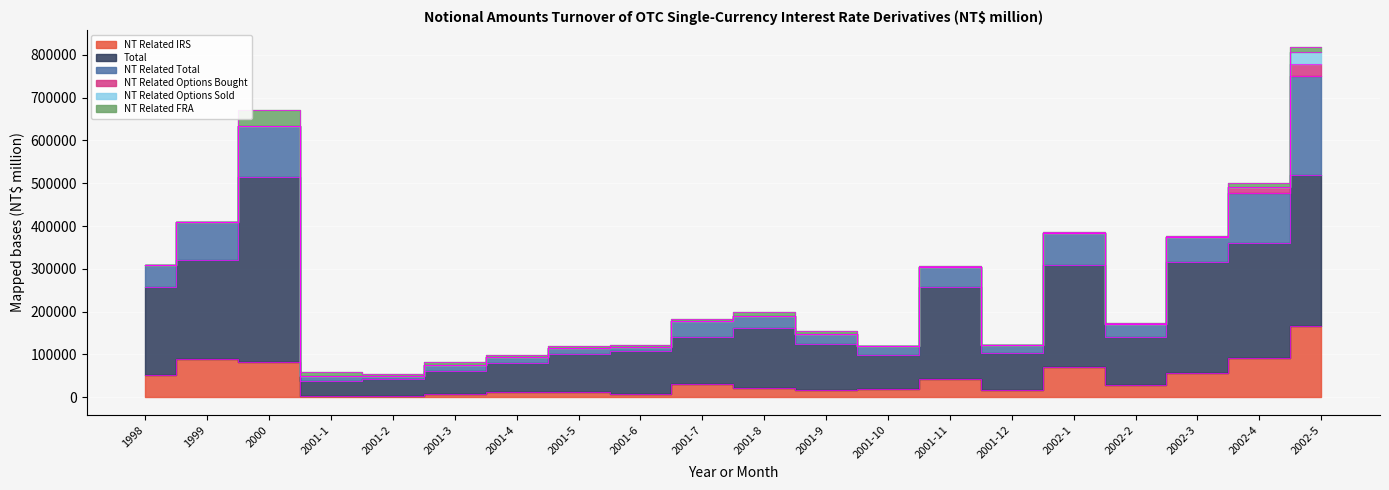

Between 2001-1 and 2001-4, which series saw the biggest shift?

Total